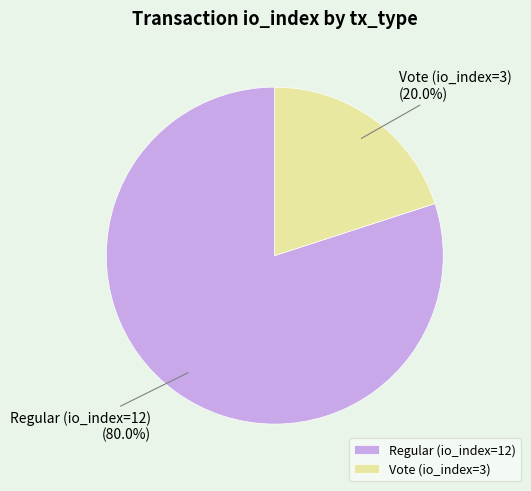

How many slices are in this pie chart?

2